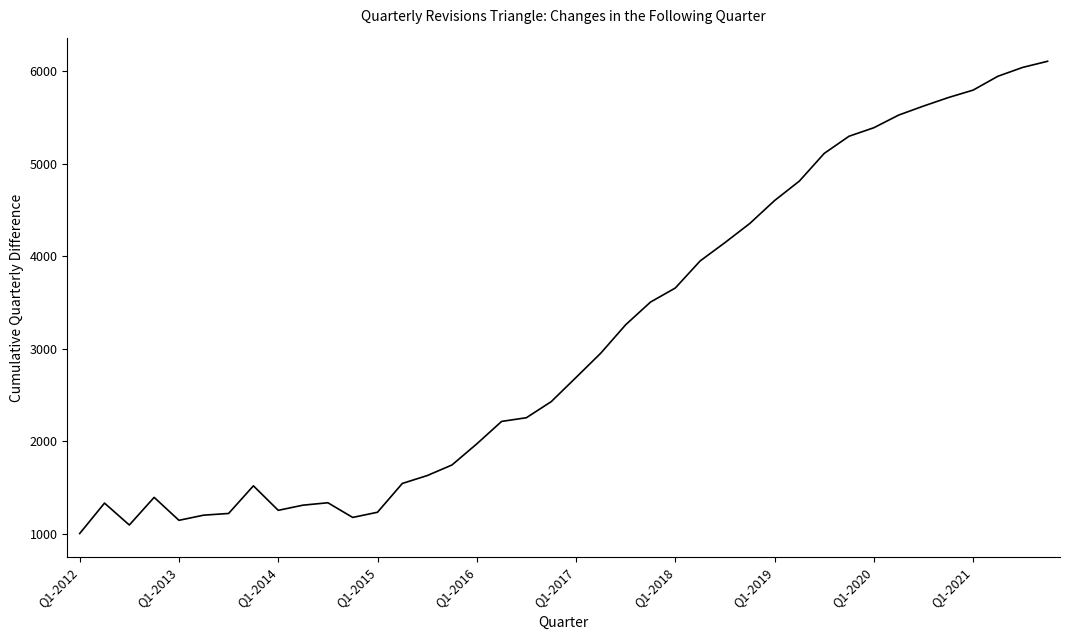

What is the maximum value shown in the chart?

6105.4